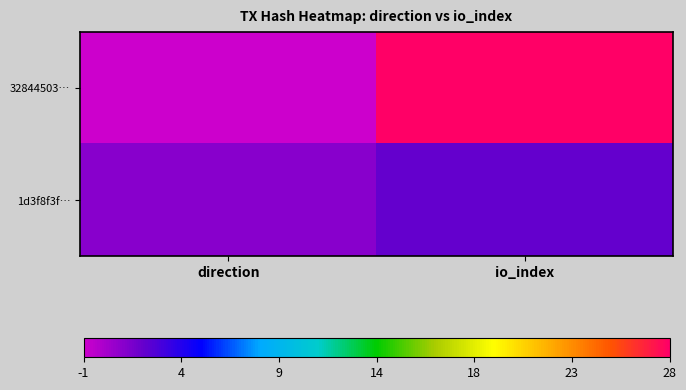

At how many categories does at least one series exceed 17?

1